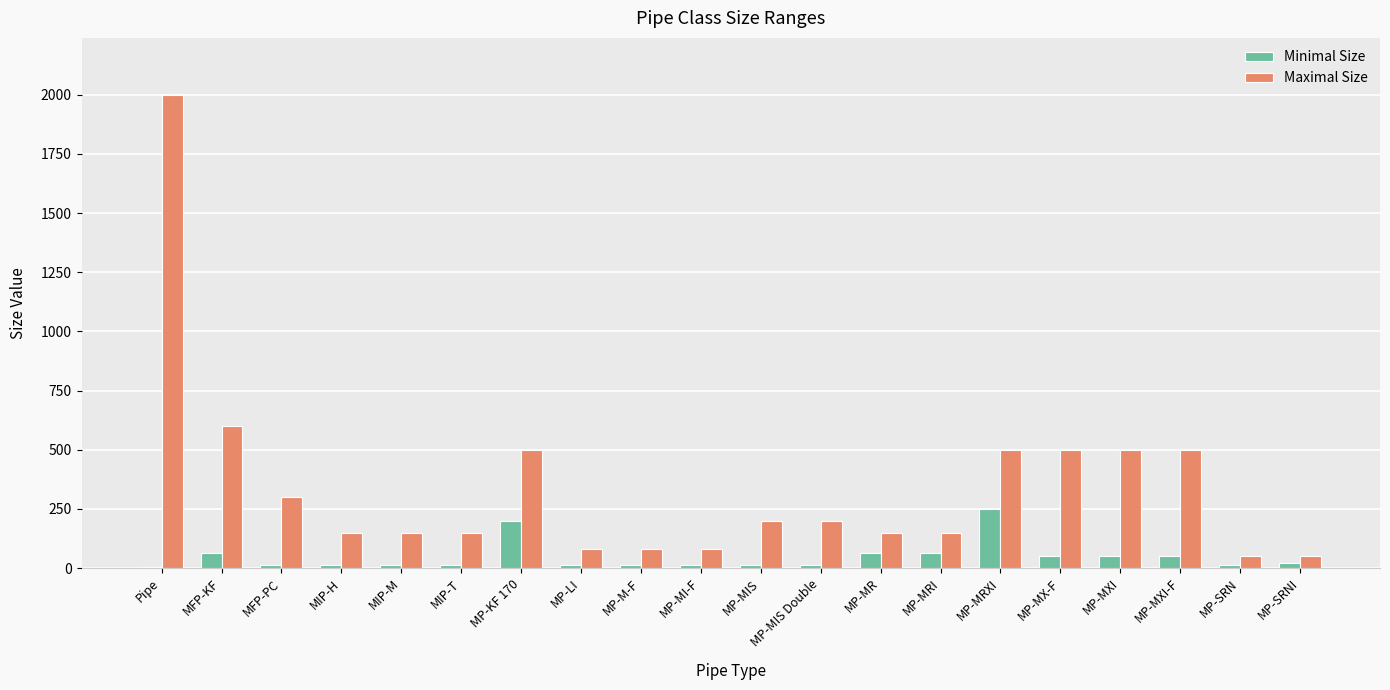

How many groups of bars are there?

20